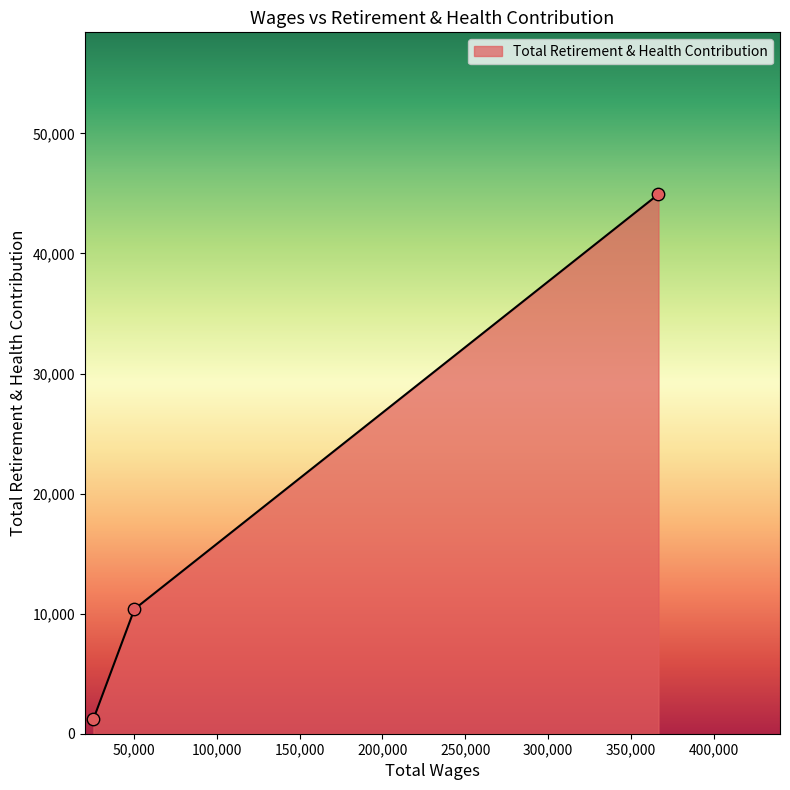

What is the average value?

18842